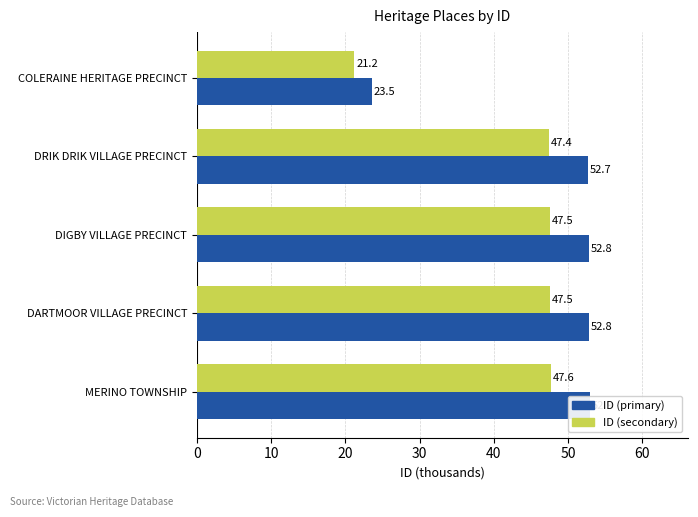

List the series in order of their peak value, lowest first.

ID (secondary), ID (primary)